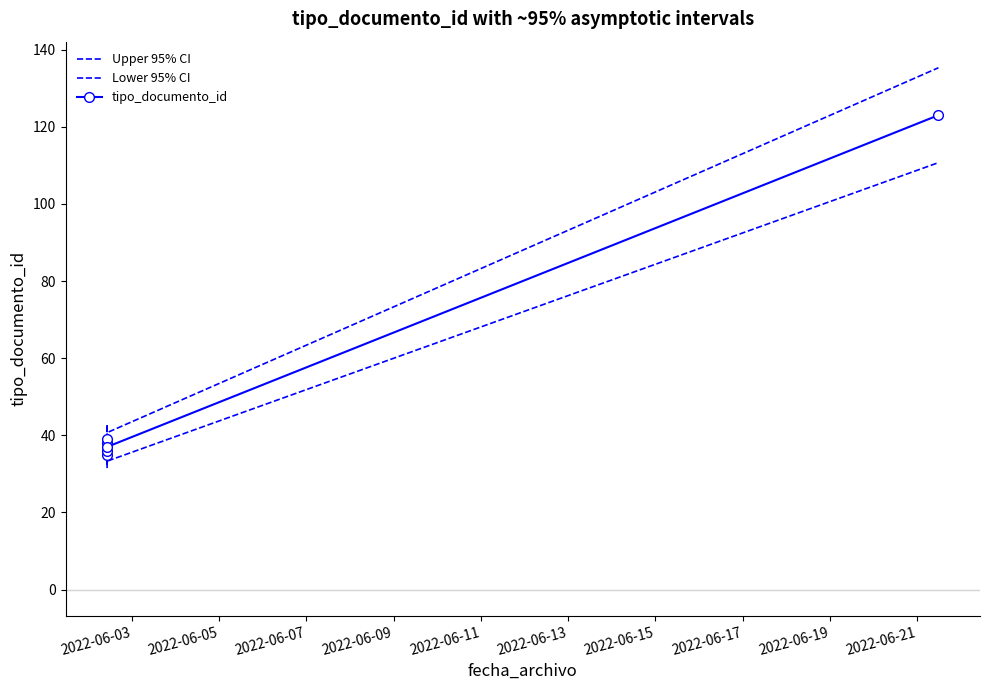

True or false: Upper 95% CI and Lower 95% CI intersect in this chart.

False